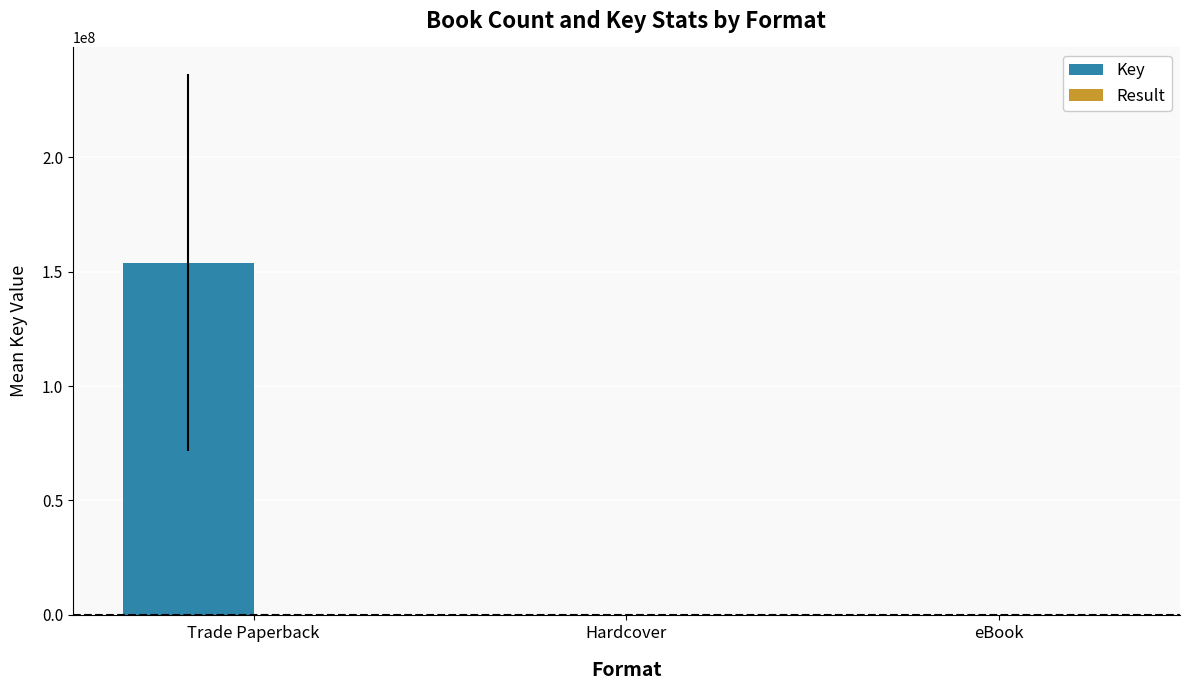

Is it true that Key equals 257180150.1 at Trade Paperback?

False